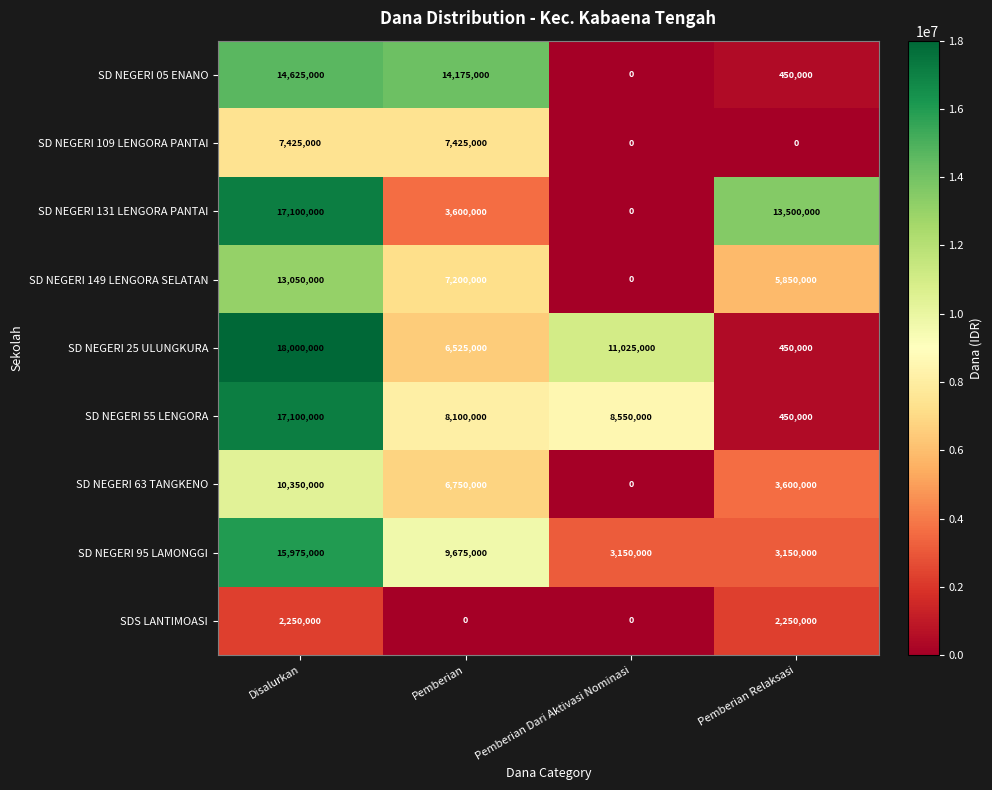

What is the total value across all series at Pemberian?

63450000